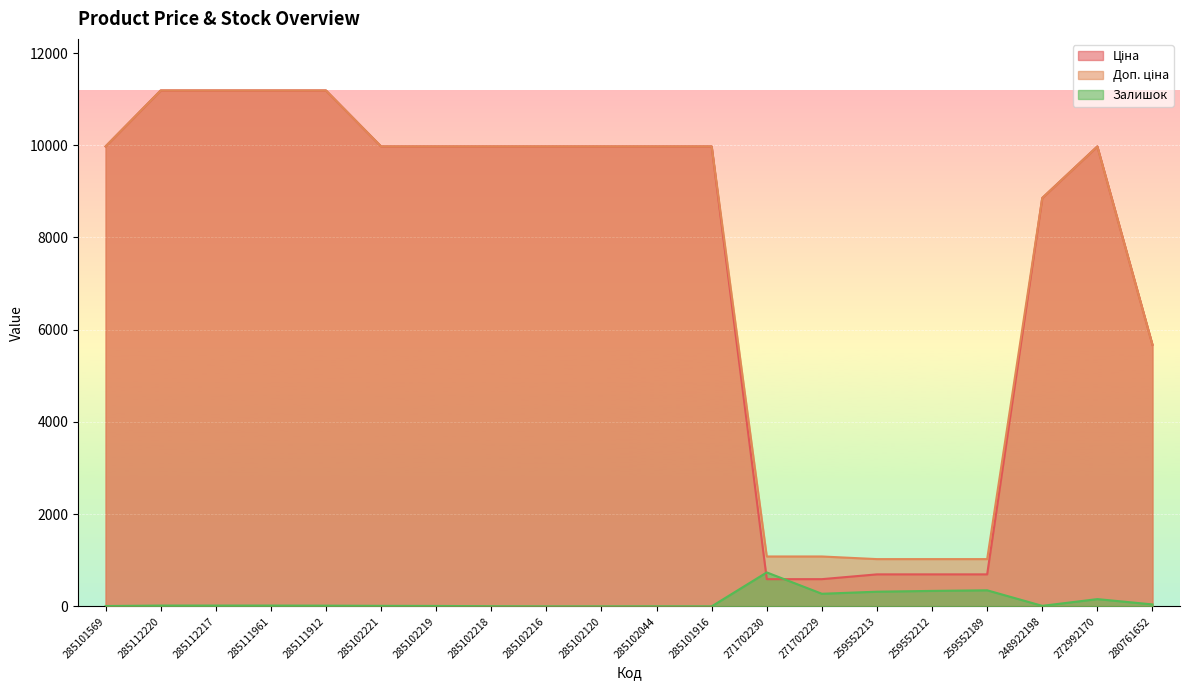

Where is Доп. ціна nearest to the value 6106?

280761652